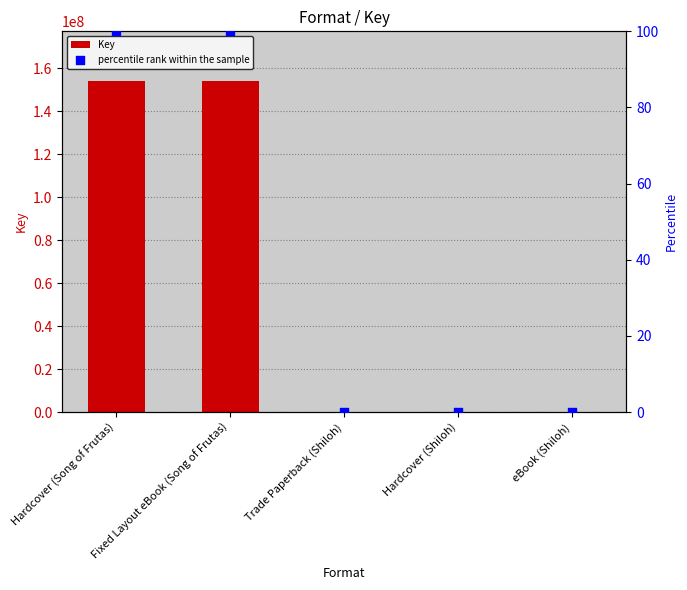

At which category is the sum across all series the highest?

Hardcover (Song of Frutas)